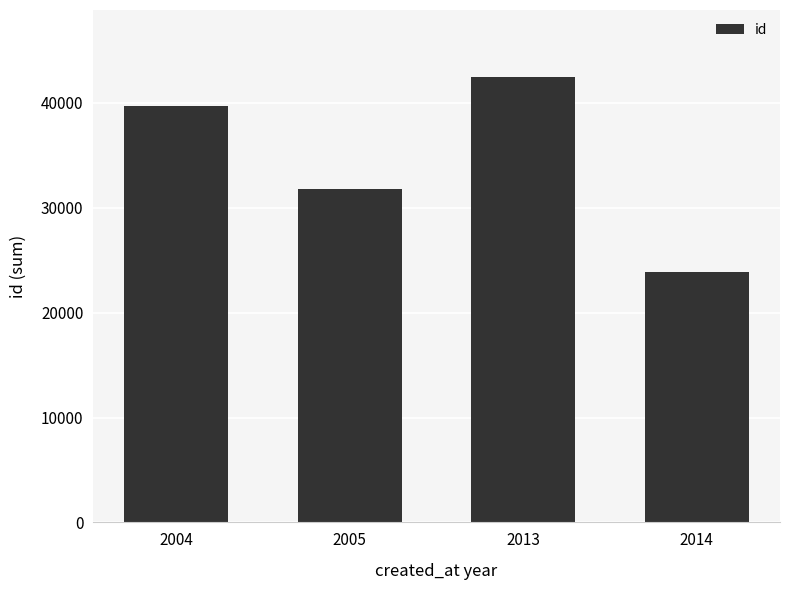

Reading left to right, what are all the values shown in this chart?

39716	31795	42482	23863